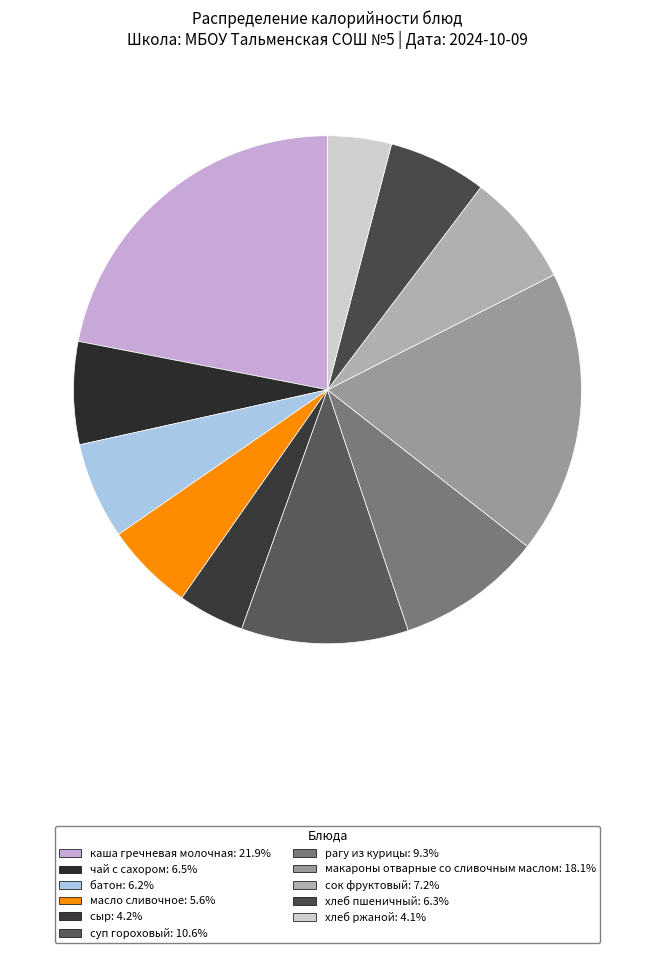

What is the ratio of the value at сыр to the value at макароны отварные со сливочным маслом?

0.2